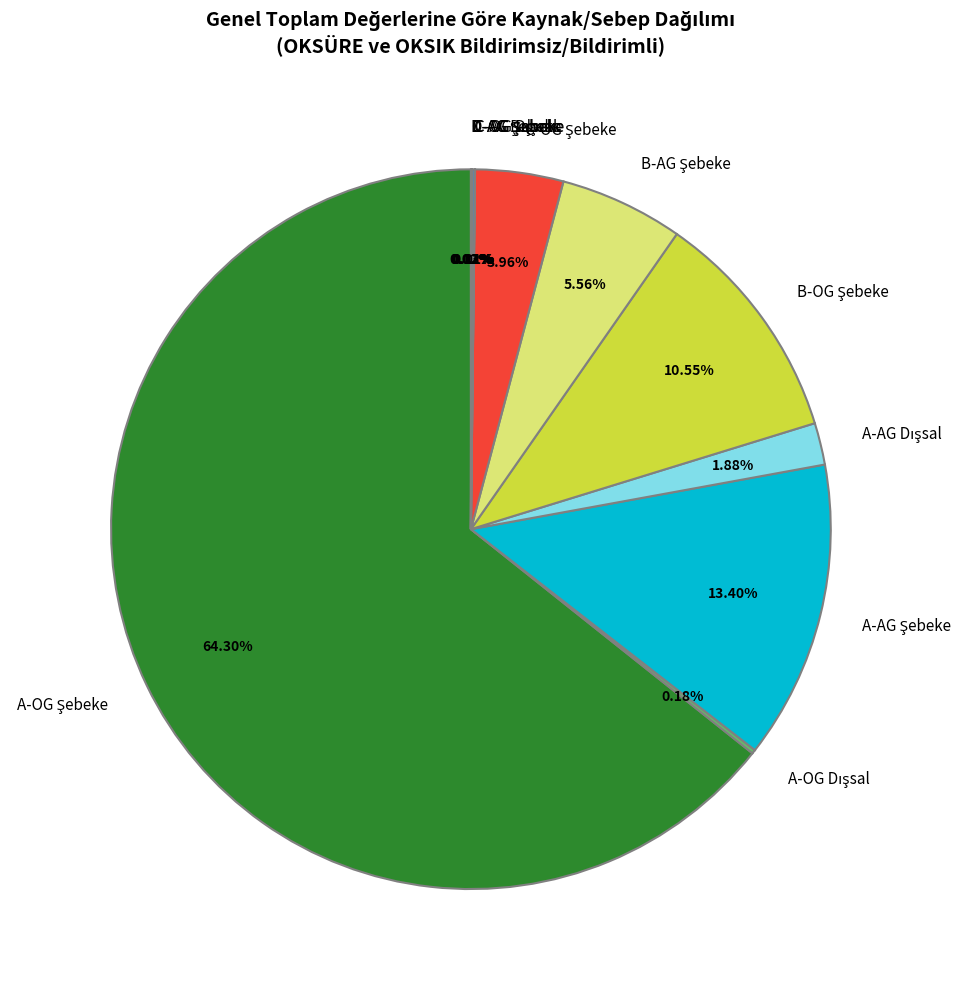

To the nearest percent, what is the difference between the largest and smallest slice percentages?

64%